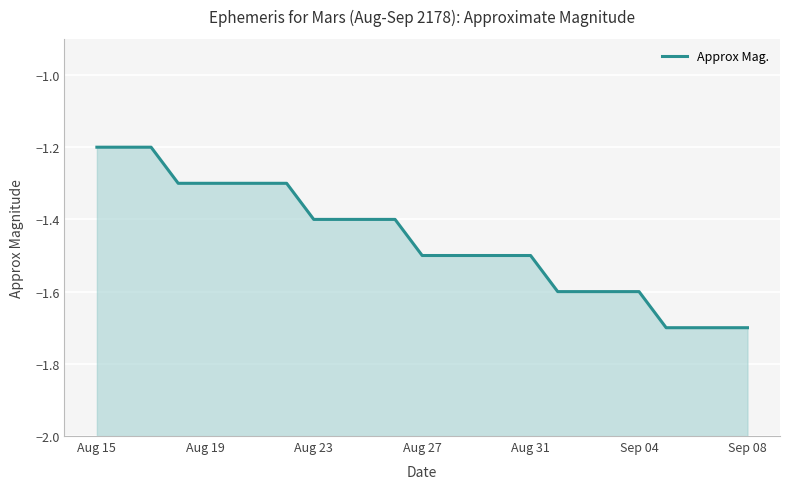

At which label is the value closest to -1?

Aug 15